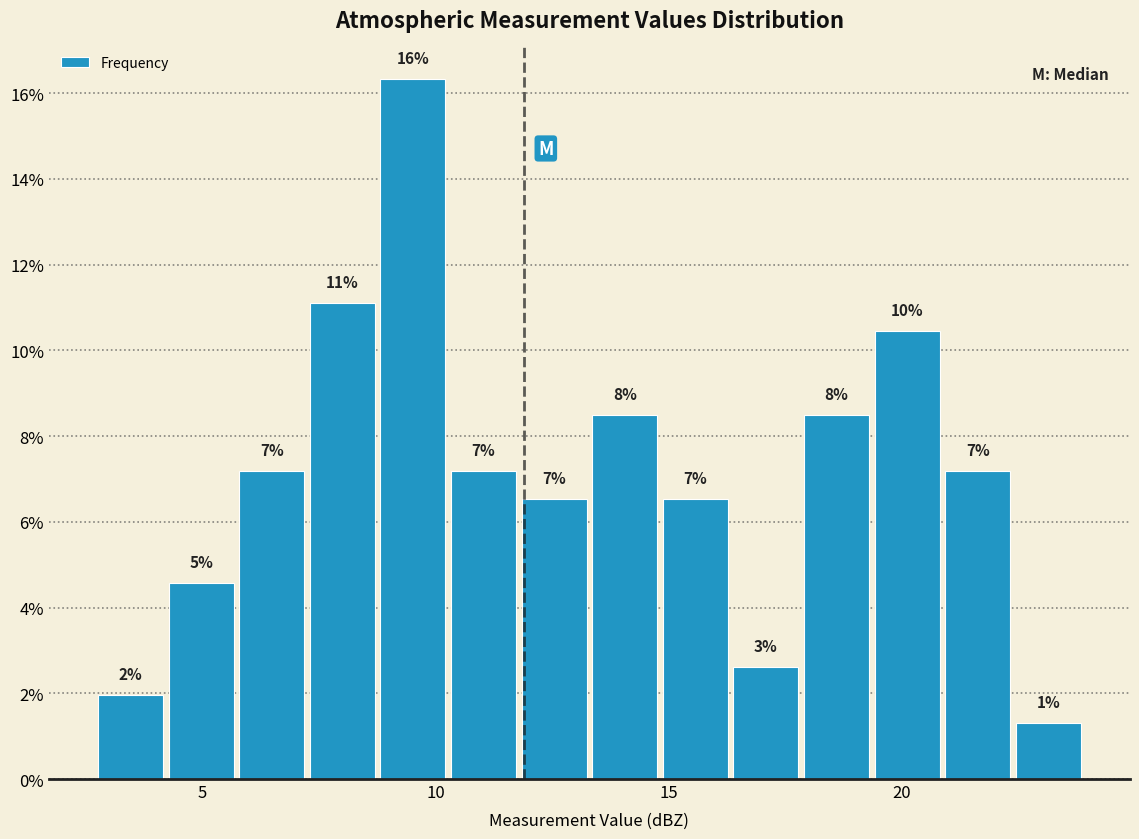

Around what value on the x-axis is the tallest bar? Give the approximate position of its centre, as read against the axis.

9.5